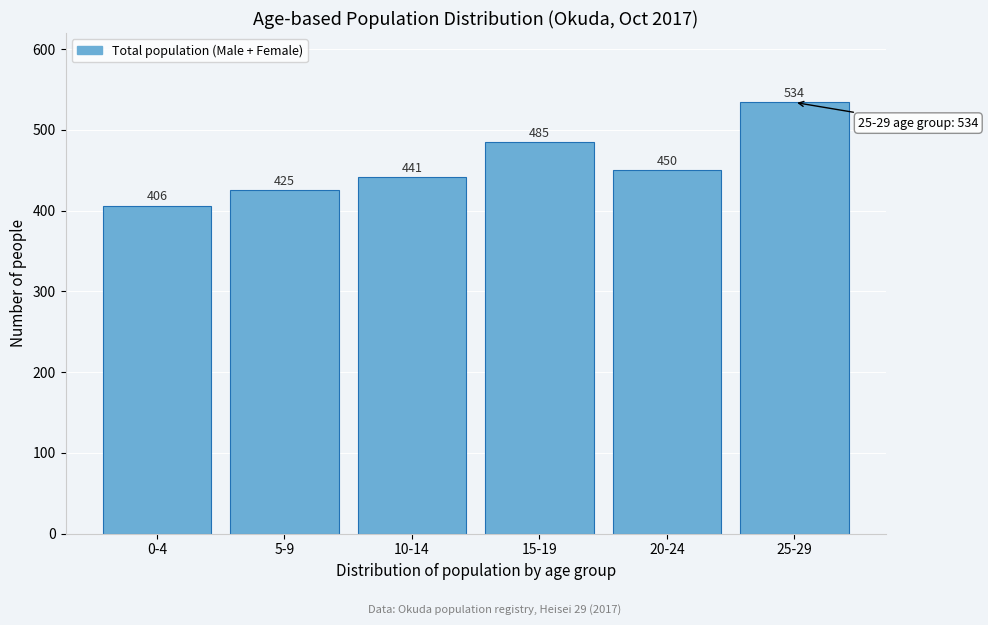

Reading left to right, what are all the values shown in this chart?

406	425	441	485	450	534